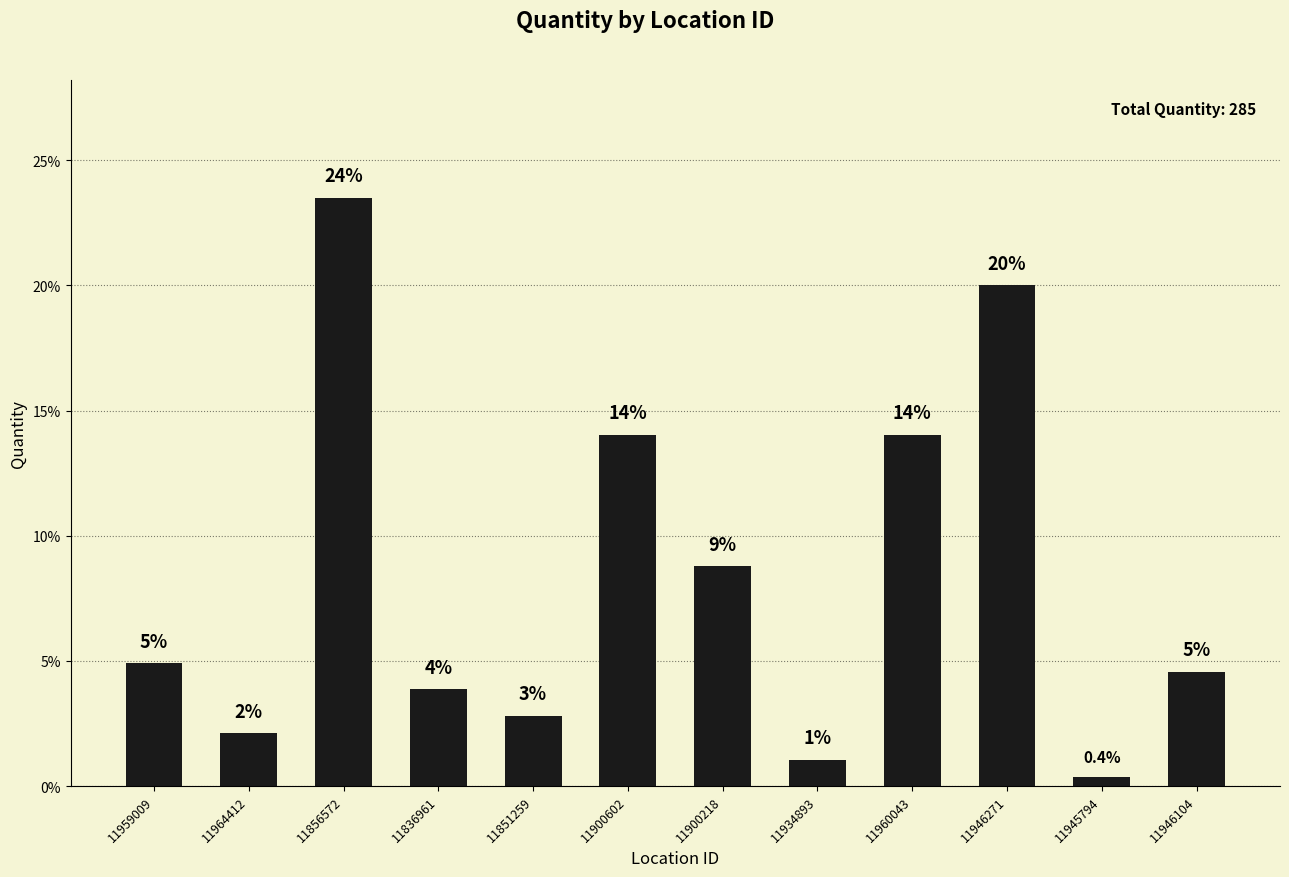

Between 11934893 and 11900218, which is larger?

11900218